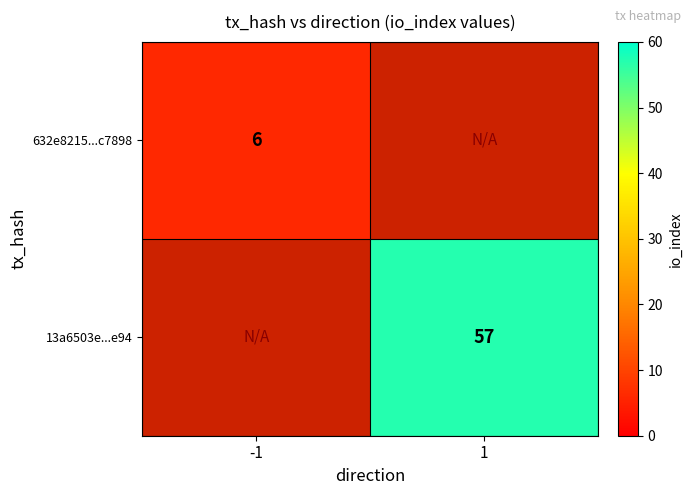

True or false: 13a6503e...e94 has a value of 57 at 1.

True